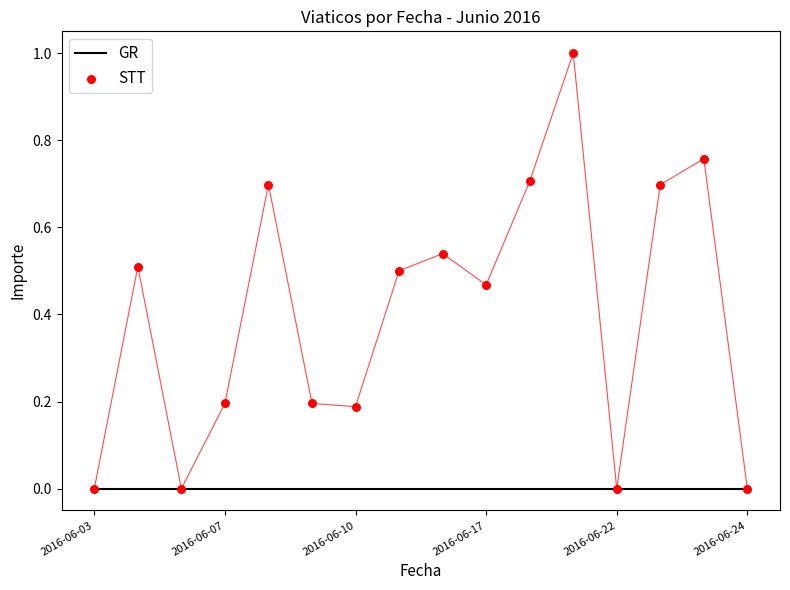

Which series reaches the maximum Y coordinate?

STT